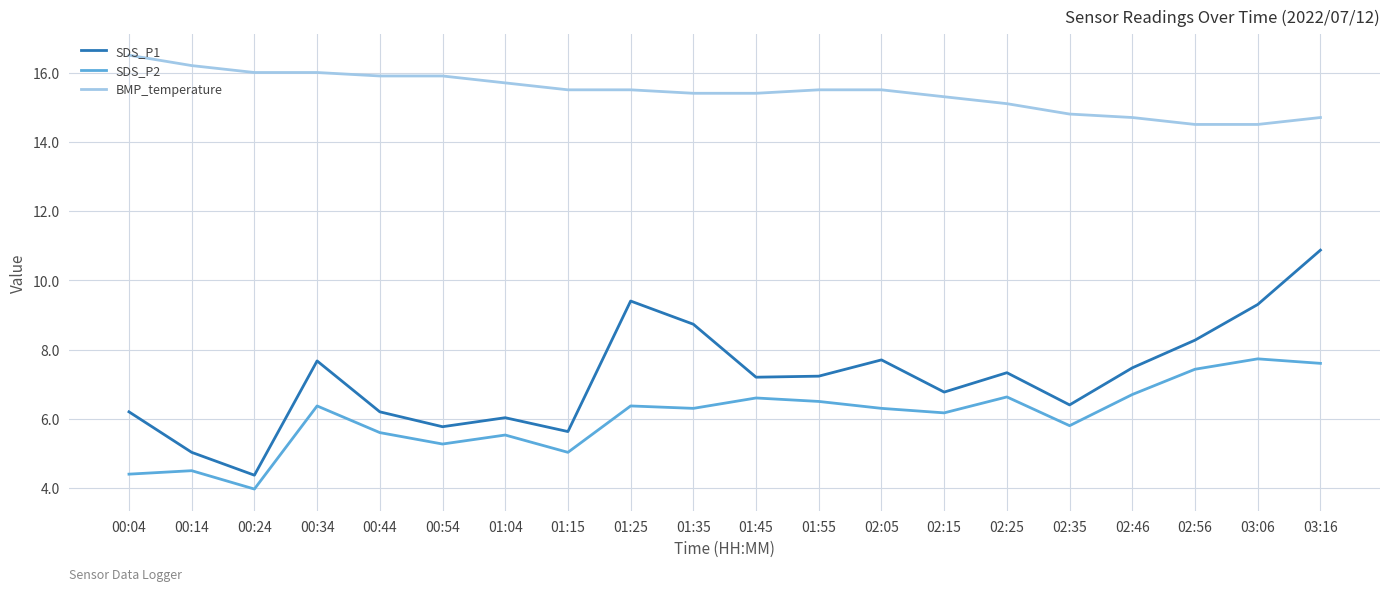

The value of SDS_P1 at 03:16 is 2.4. True or false?

False